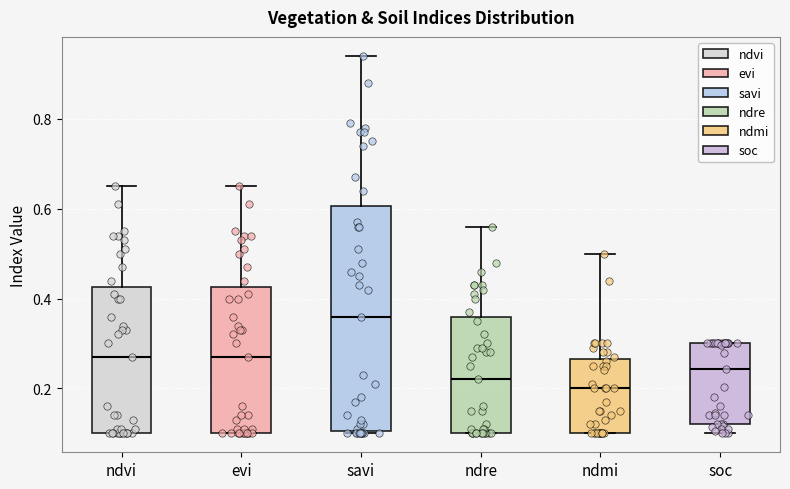

Reading left to right, transcribe this box plot: for each box, give where its median line is, the range the box spans, and where its two whiskers end, as read against the y-axis. The values are not printed on the chart, so give them approximately, as read against the axis.

ndvi: median 0.28, box 0.10 to 0.42, whiskers 0.10 to 0.66
evi: median 0.28, box 0.10 to 0.42, whiskers 0.10 to 0.66
savi: median 0.36, box 0.10 to 0.60, whiskers 0.10 to 0.94
ndre: median 0.22, box 0.10 to 0.36, whiskers 0.10 to 0.56
ndmi: median 0.20, box 0.10 to 0.26, whiskers 0.10 to 0.50
soc: median 0.24, box 0.12 to 0.30, whiskers 0.10 to 0.30